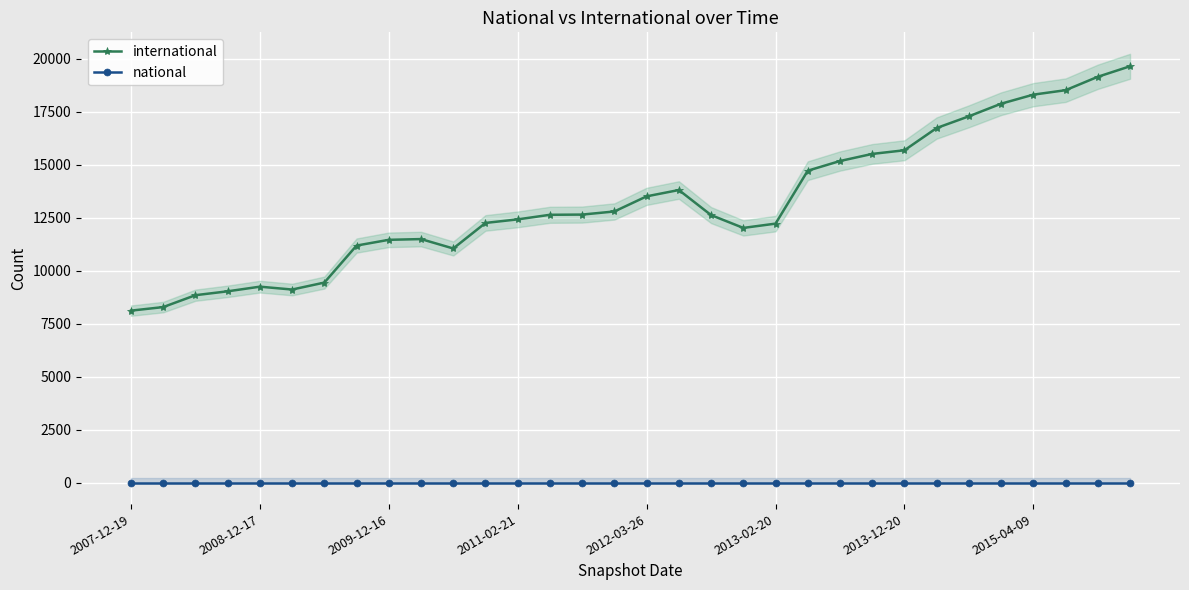

List the series in order of their overall mean, lowest first.

national, international